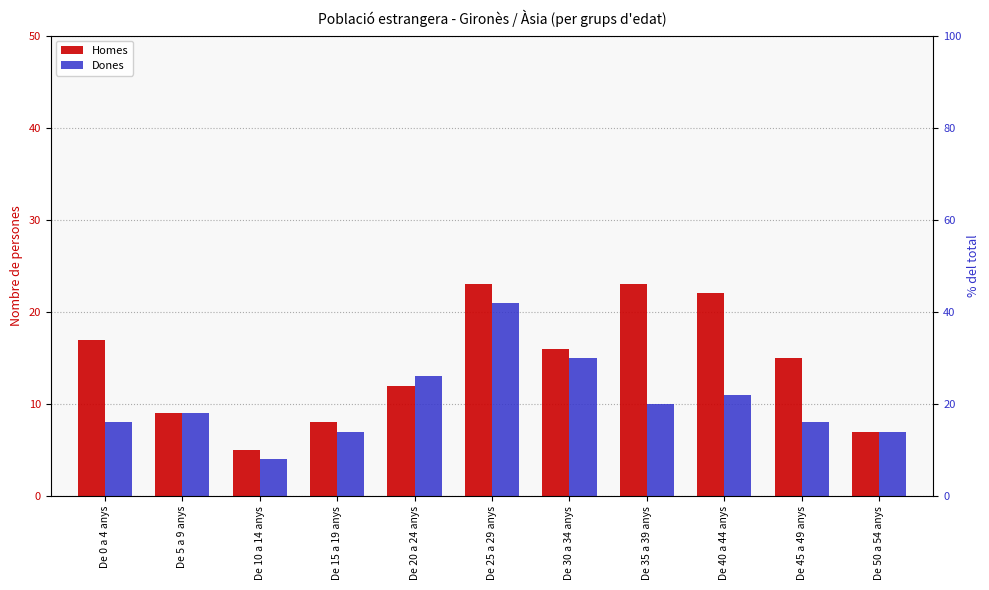

Which series has the largest range (max minus min)?

Homes